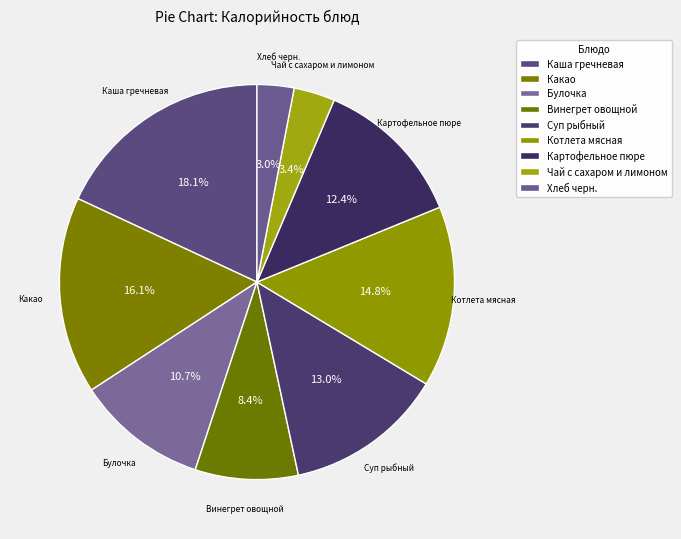

Does Котлета мясная represent more than half of the total?

No